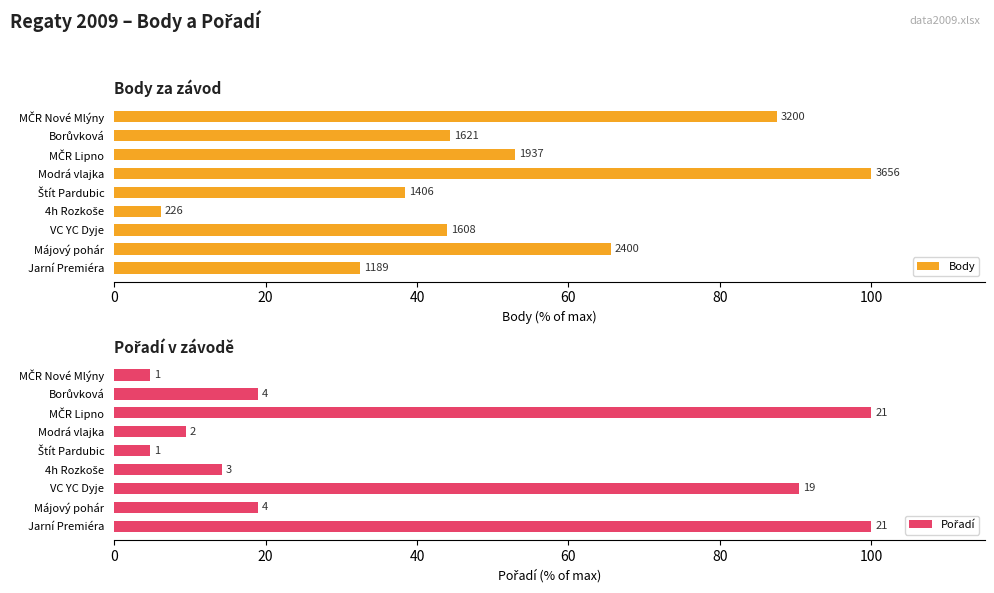

How many categories are shown in the chart?

9